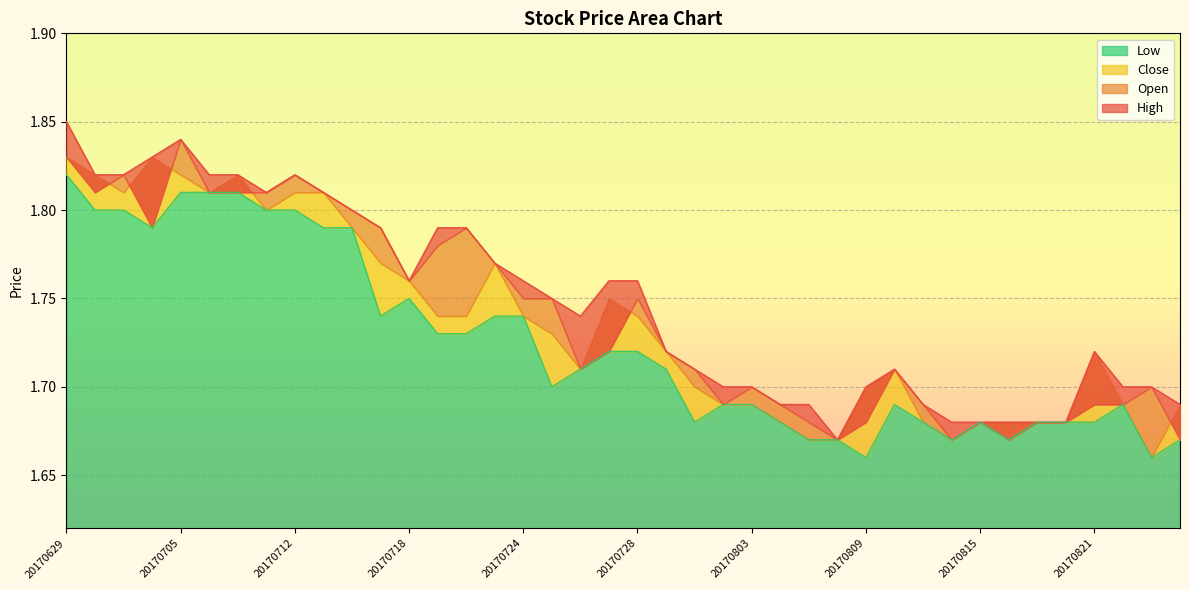

What is the sum of the Low values at 20170810 and 20170823?

3.3